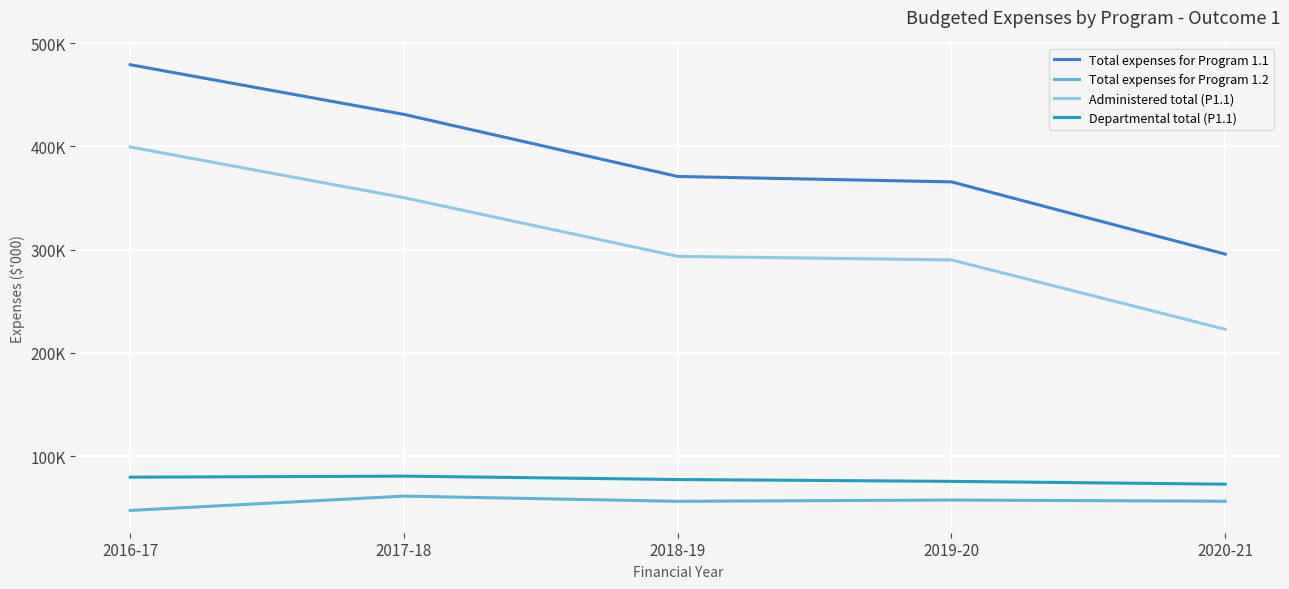

What are all the series names shown in the legend?

Total expenses for Program 1.1, Total expenses for Program 1.2, Administered total (P1.1), Departmental total (P1.1)